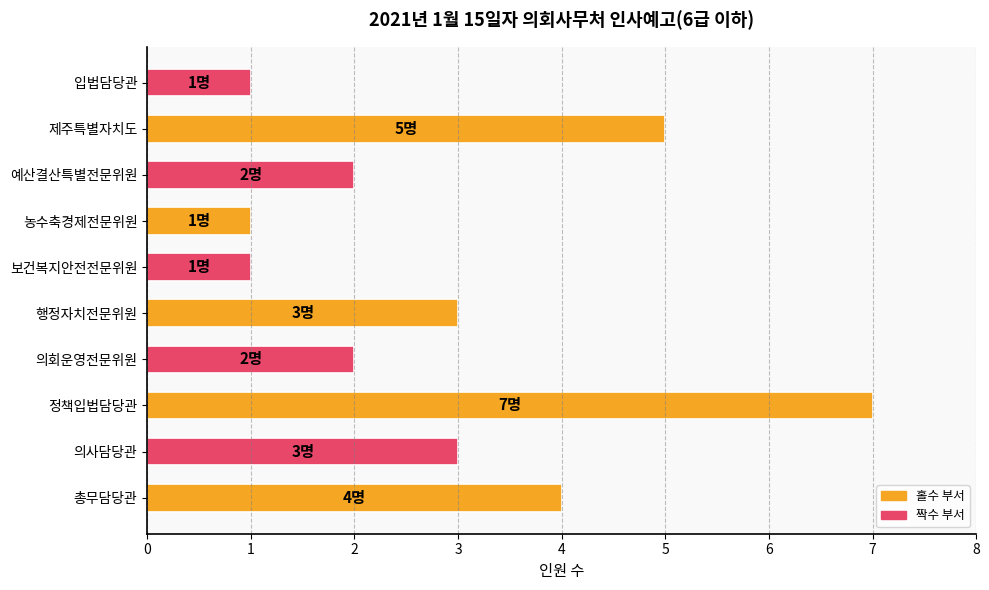

At which category does the chart reach its peak across all series?

정책입법담당관